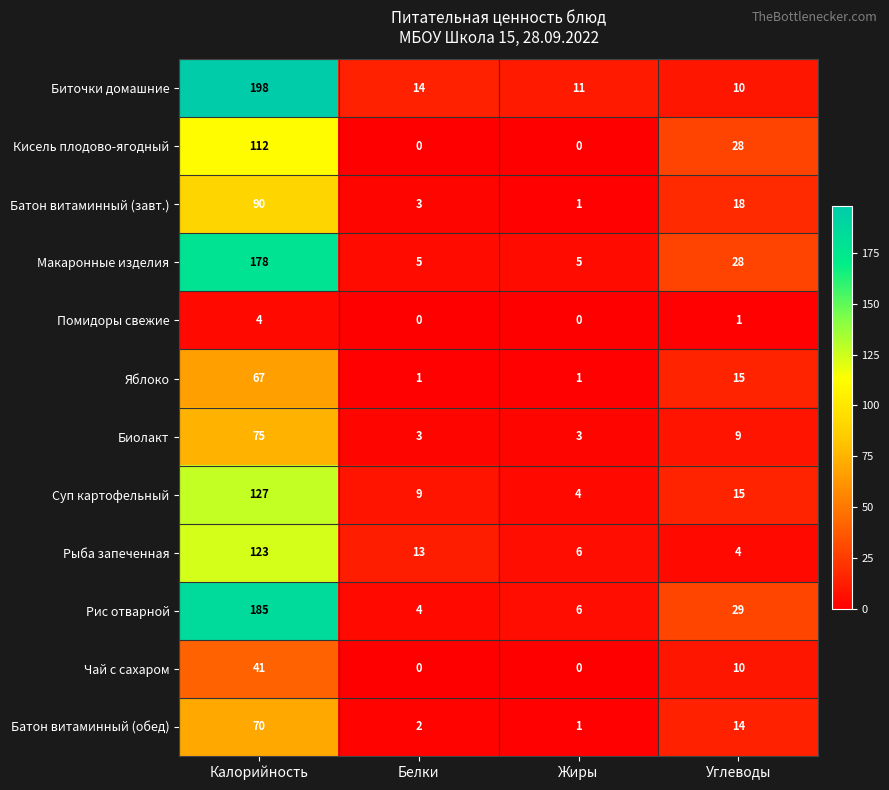

How many data points does each series have?

4